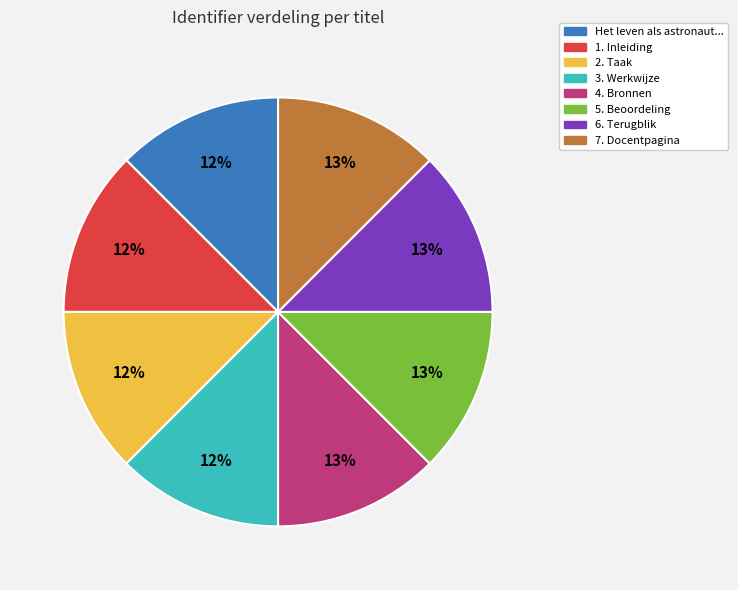

To the nearest percent, what is the average slice percentage?

12%